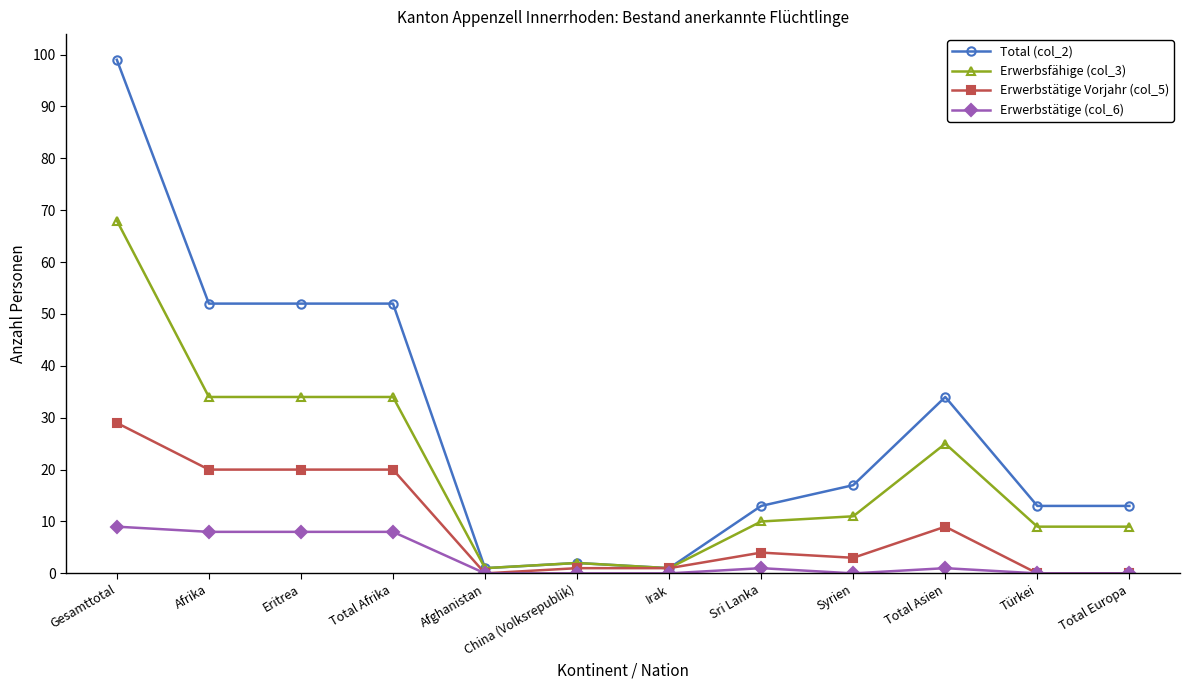

The Erwerbstätige (col_6) series shows 8 at Afrika. True or false?

True